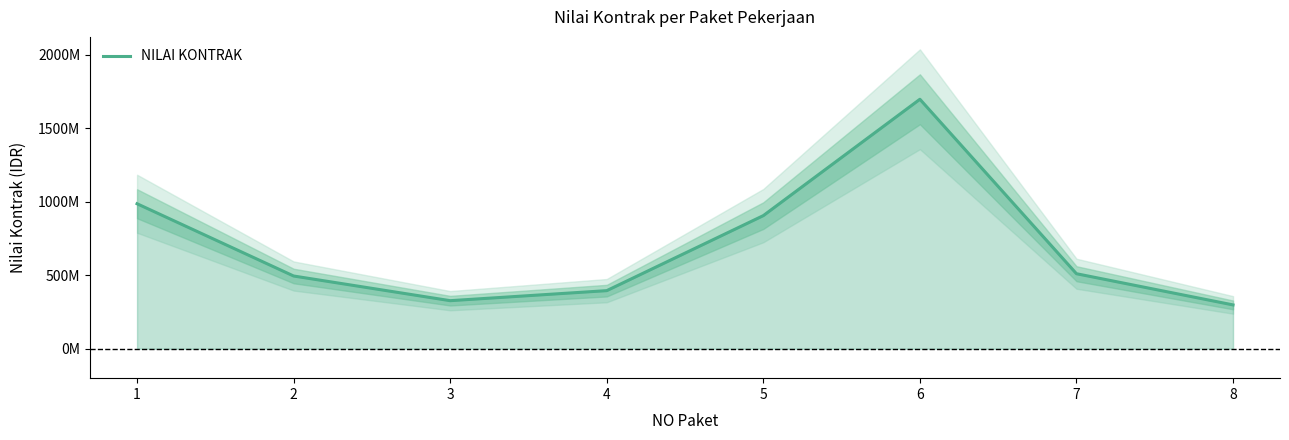

Reading left to right, extract all data points from this chart.

1=985766000	2=494500000	3=326790000	4=395000000	5=905000000	6=1696000000	7=510000000	8=298000000